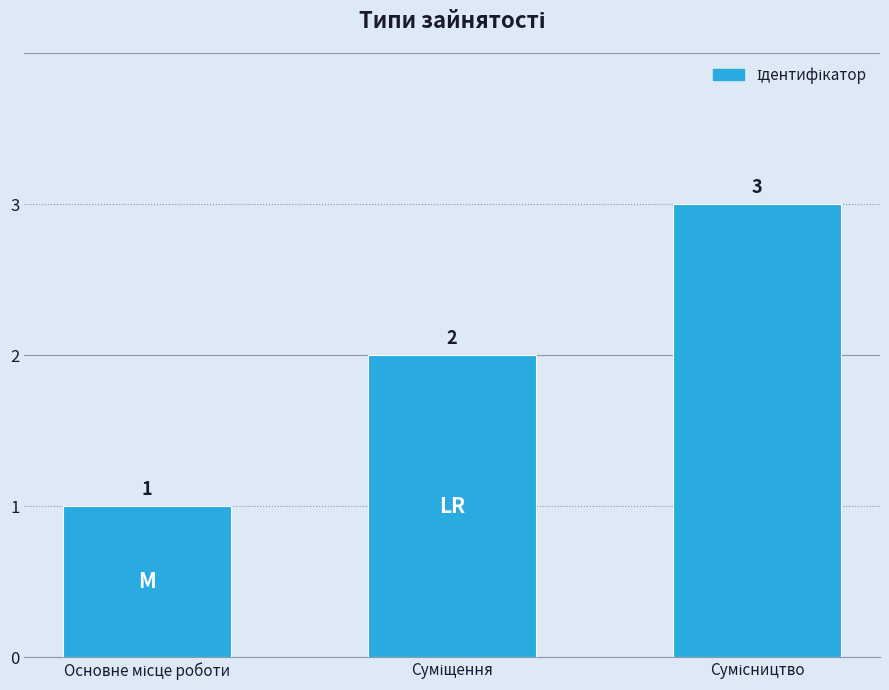

What is the value of the 2nd bar from the left?

2